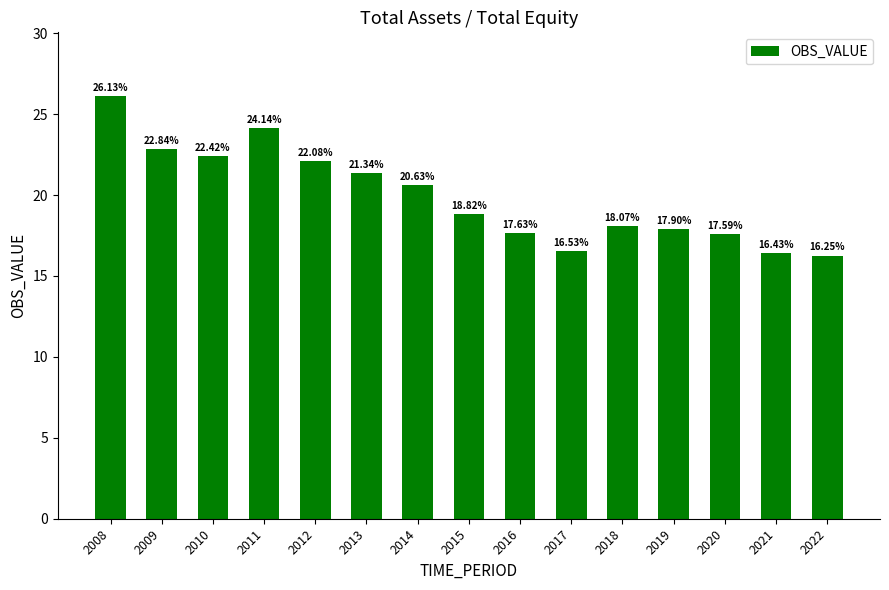

Is it true that the value at 2015 is 18.8?

True